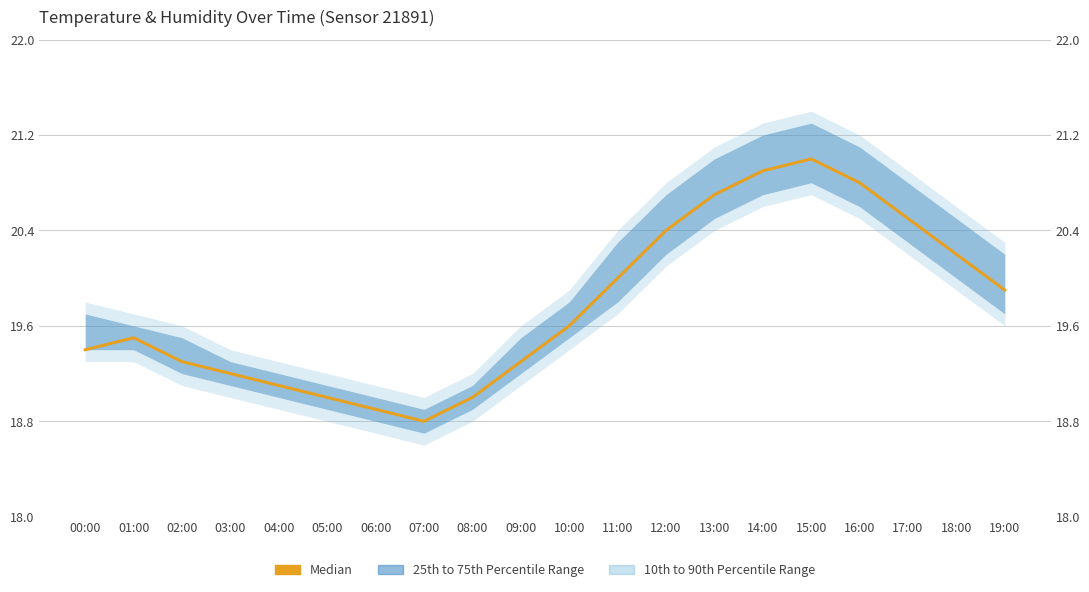

What is the minimum value for Median?

18.8